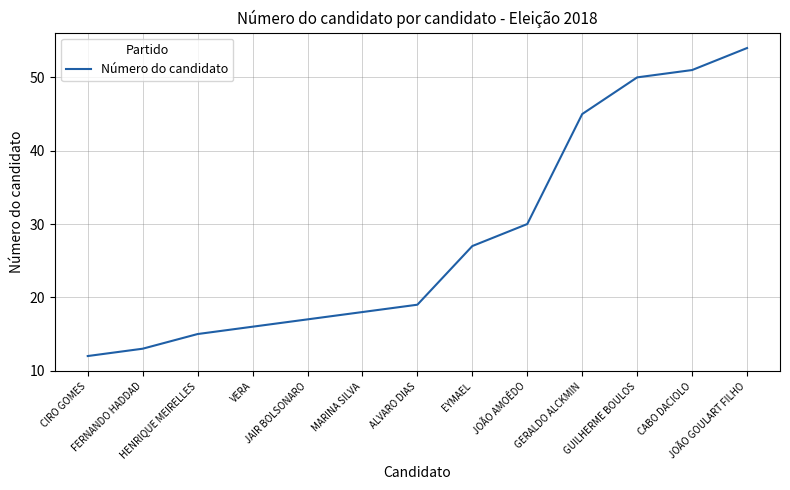

What is the maximum value shown in the chart?

54